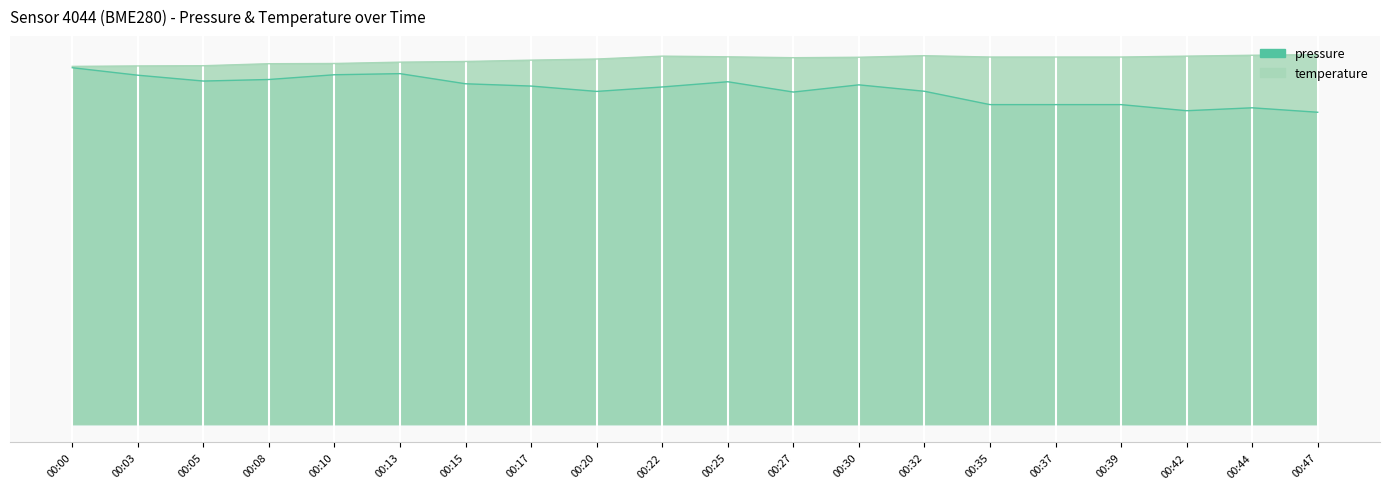

What is the difference between the second highest and second lowest values in the temperature series?

0.5